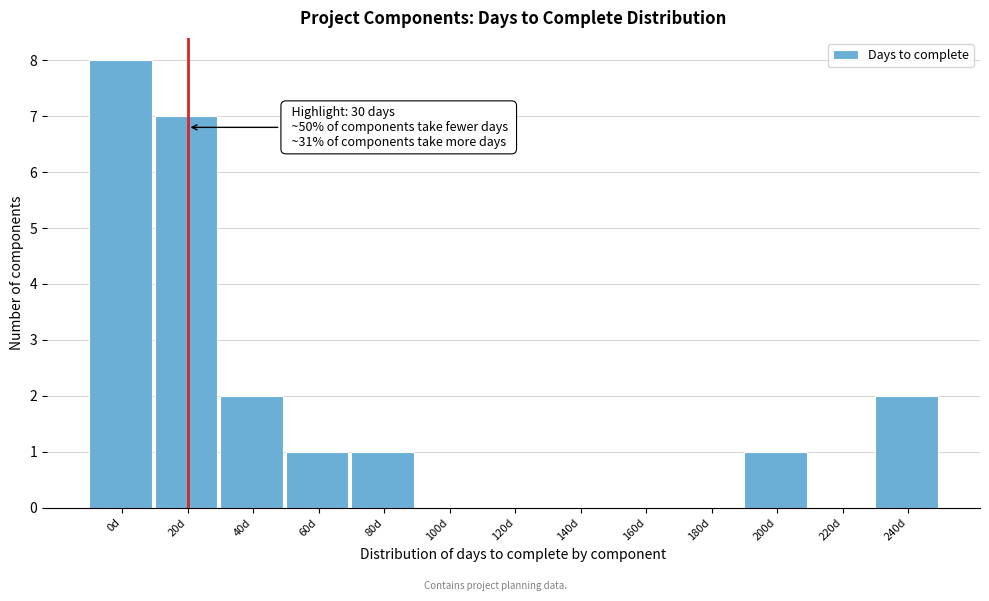

Reading right to left, what are all the values shown in this chart?

240d=2	220d=0	200d=1	180d=0	160d=0	140d=0	120d=0	100d=0	80d=1	60d=1	40d=2	20d=7	0d=8